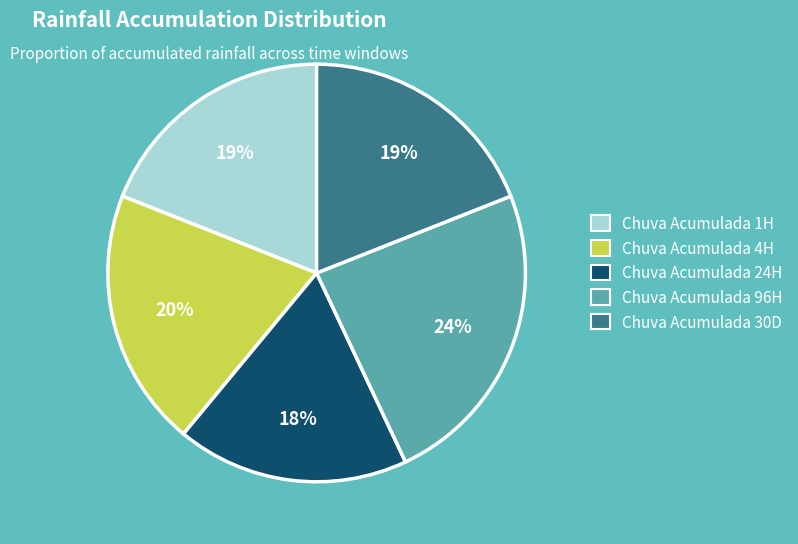

True or false: Chuva Acumulada 1H accounts for 28% of the total.

False